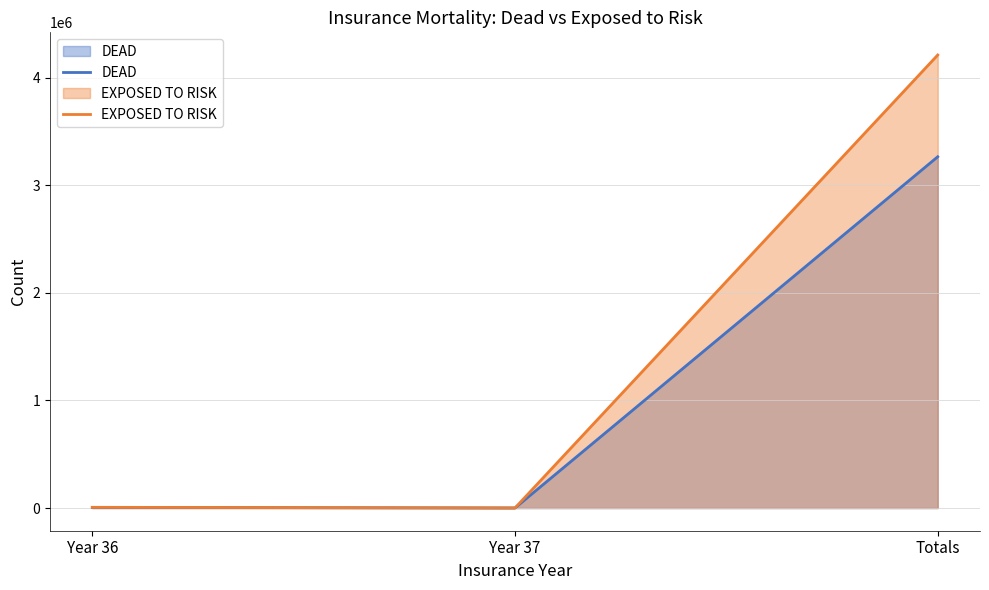

Reading right to left, list all the values displayed in this chart.

DEAD: Totals=3264800	Year 37=1000	Year 36=6000
EXPOSED TO RISK: Totals=4210500	Year 37=1000	Year 36=7000